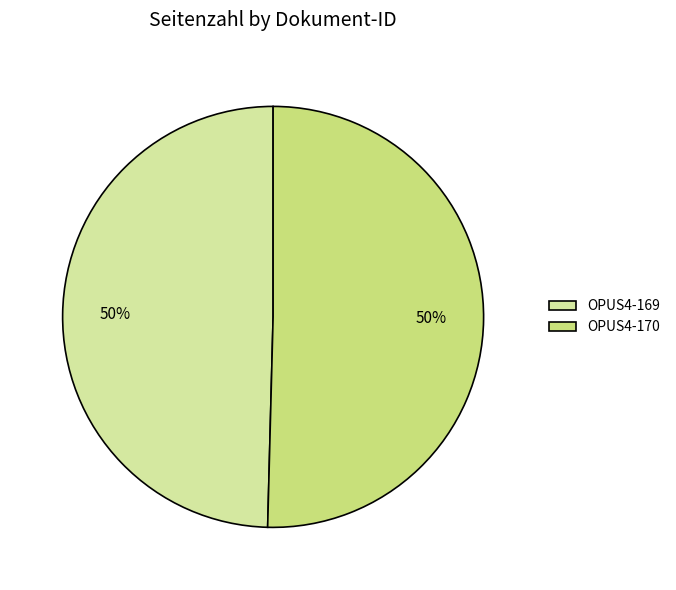

Approximately how many times larger is the value at OPUS4-169 compared to OPUS4-170?

1.0